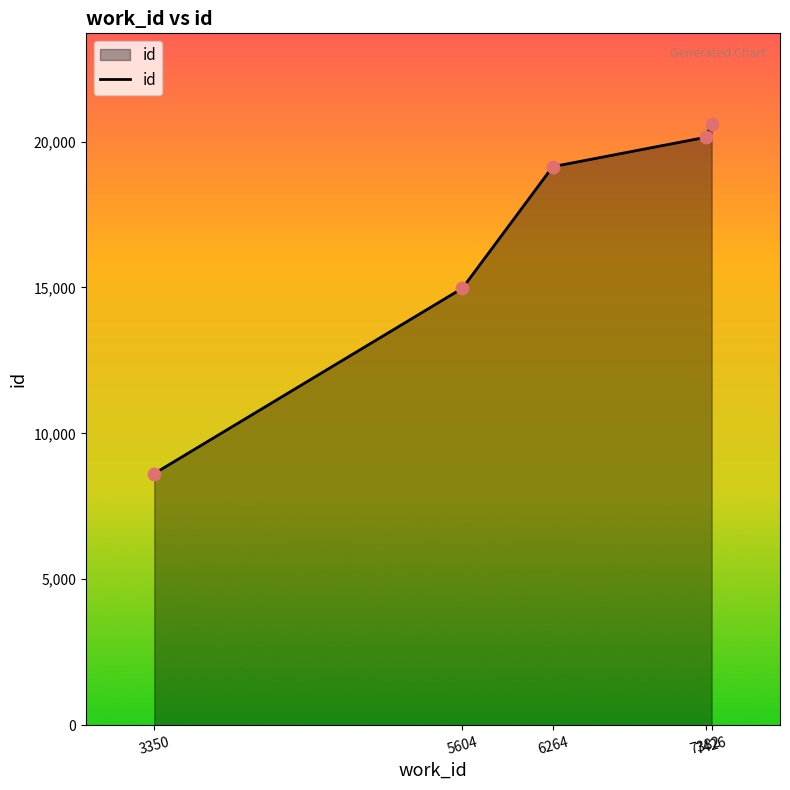

Approximately how many times larger is the value at 3350 compared to 5604?

0.6